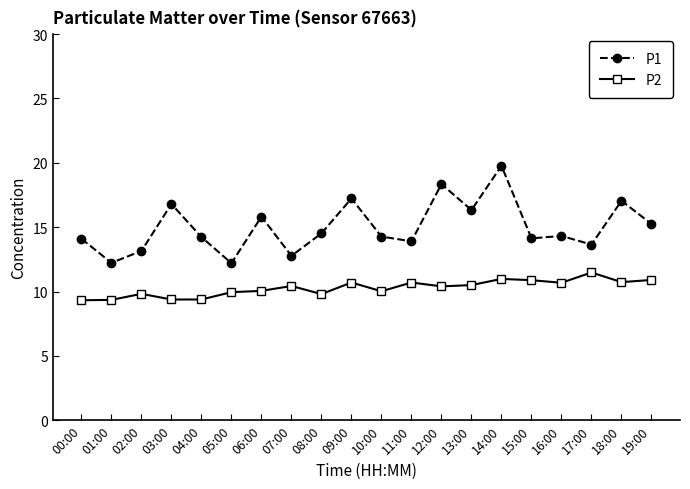

What is the minimum value for P1?

12.2